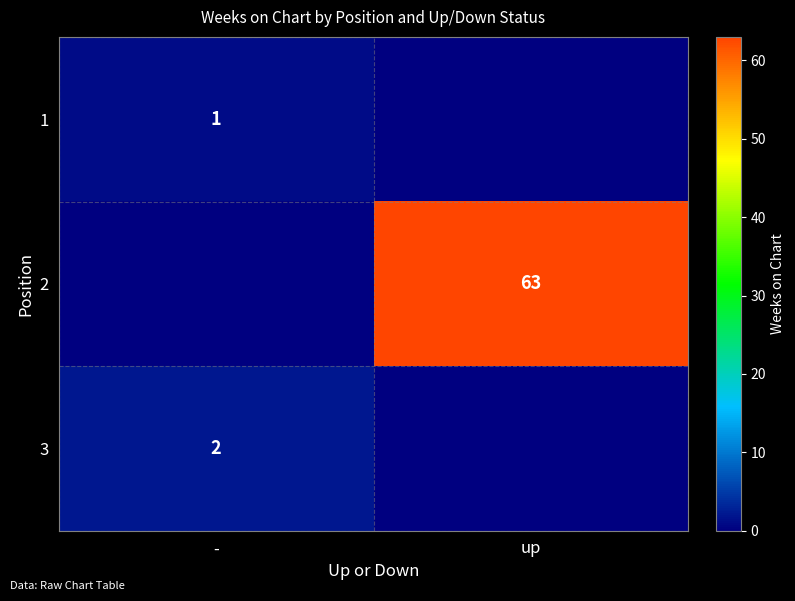

Is the value of 1 at - greater than the value of 2 at up?

No